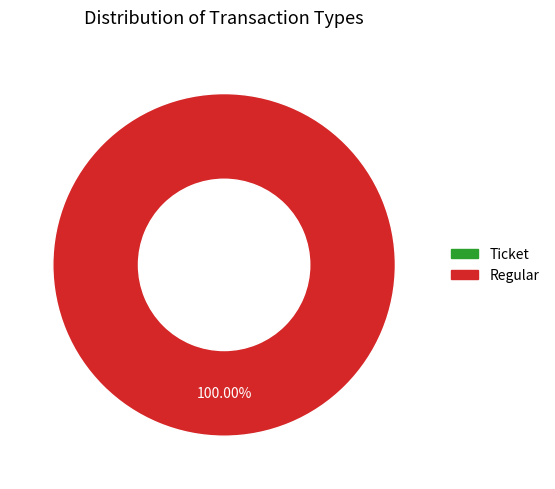

Which category has the biggest portion of the pie?

Regular